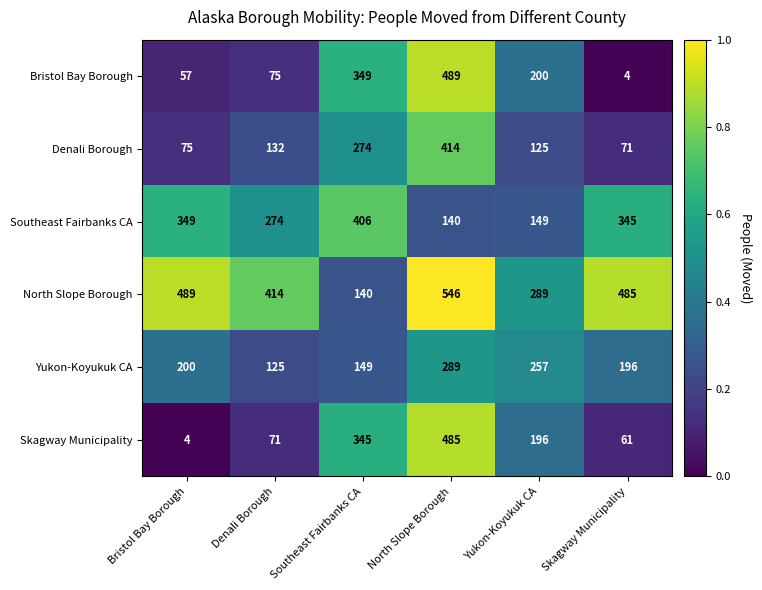

What is the average value of the North Slope Borough series?

394